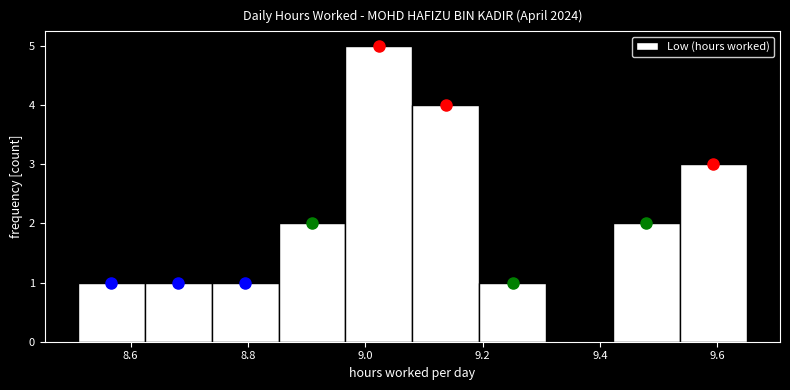

Reading left to right, list every bar in this chart as the range it spans on the x-axis followed by its height. Neither the bar edges nor the heights are printed on the chart, so give them approximately, as read against the axes.

8.510 to 8.624: 1
8.624 to 8.738: 1
8.738 to 8.852: 1
8.852 to 8.966: 2
8.966 to 9.080: 5
9.080 to 9.194: 4
9.194 to 9.308: 1
9.308 to 9.422: 0
9.422 to 9.536: 2
9.536 to 9.650: 3